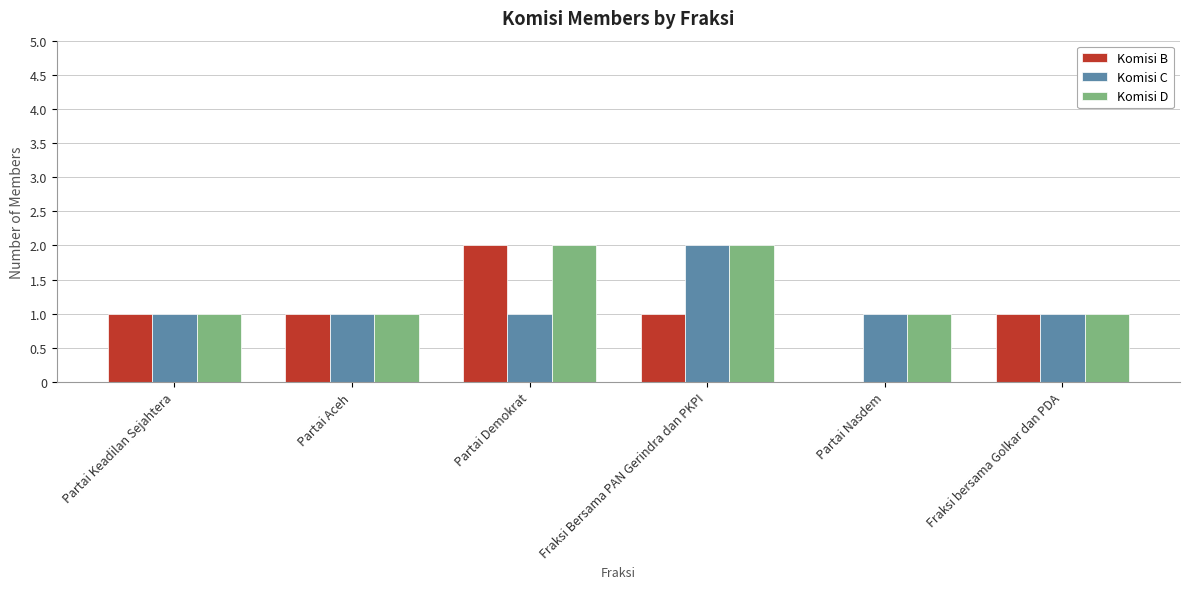

Between Partai Aceh and Partai Nasdem, which series saw the biggest shift?

Komisi B